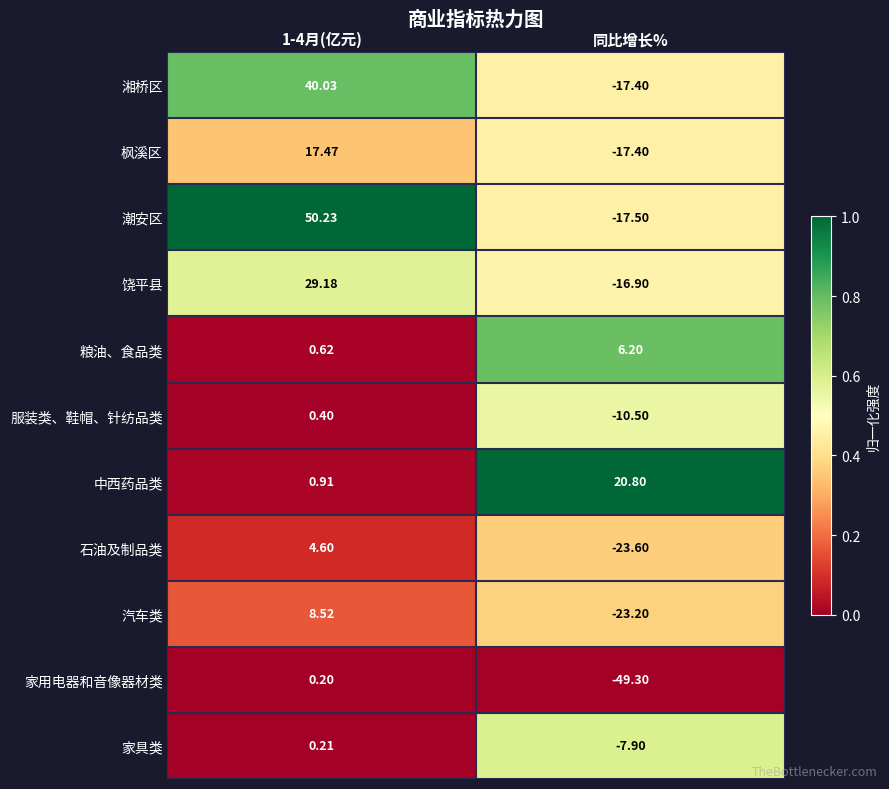

List the series in order of their peak value, highest first.

潮安区, 湘桥区, 饶平县, 中西药品类, 枫溪区, 汽车类, 粮油、食品类, 石油及制品类, 服装类、鞋帽、针纺品类, 家具类, 家用电器和音像器材类